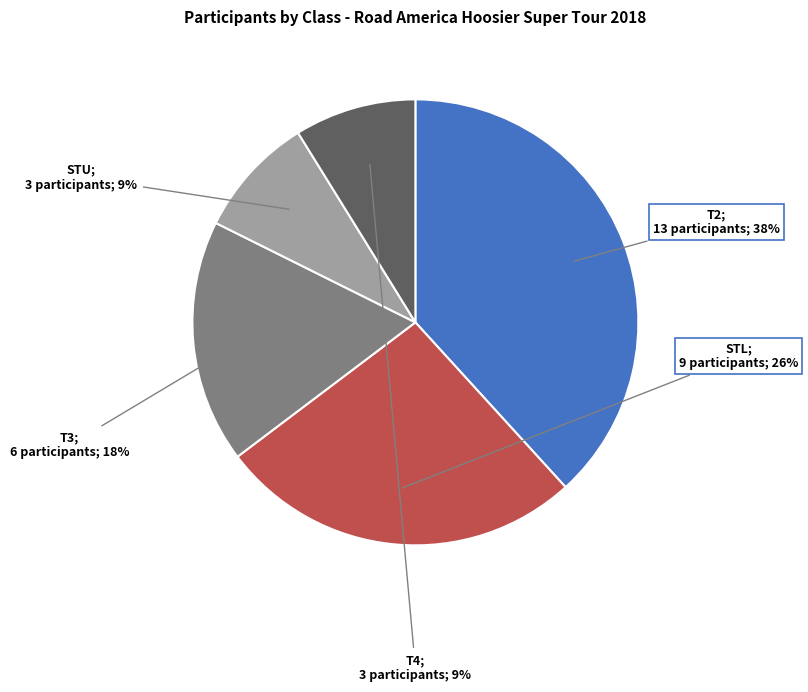

Count the number of slices in the pie.

5